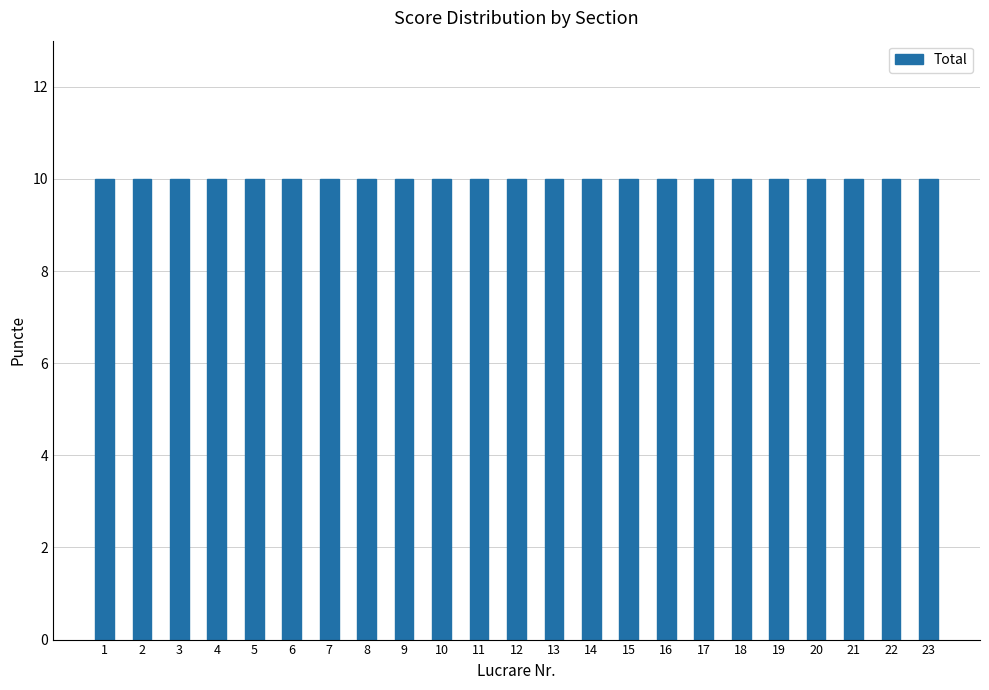

At how many categories does at least one series exceed 8?

23